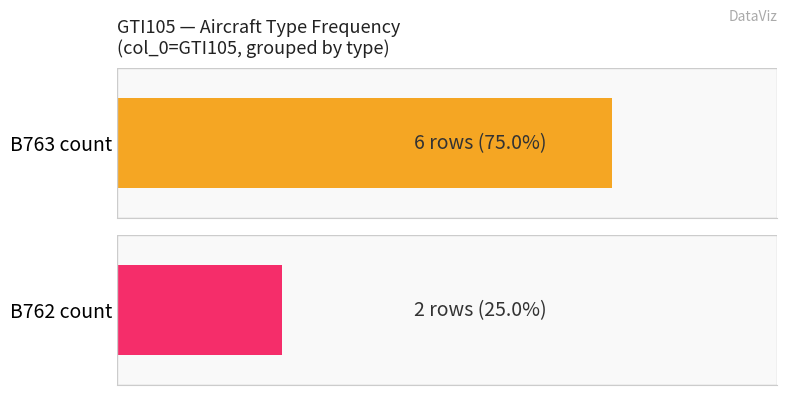

Reading left to right, what are all the values shown in this chart?

6	2